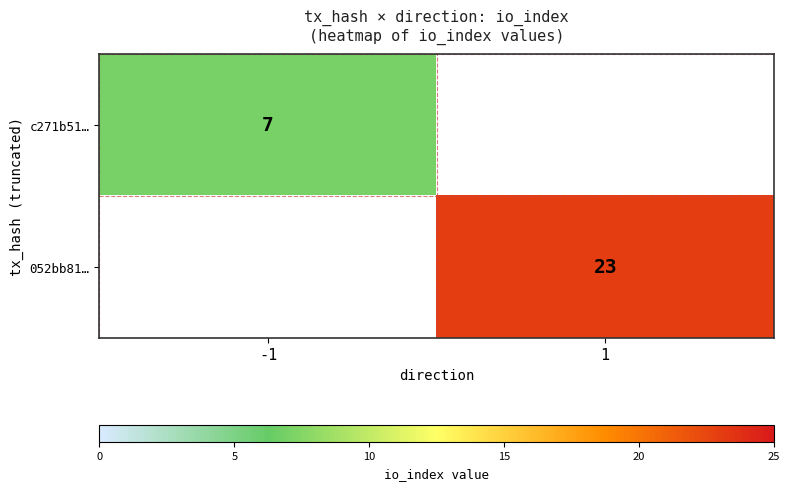

The 052bb81… series shows 30 at 1. True or false?

False